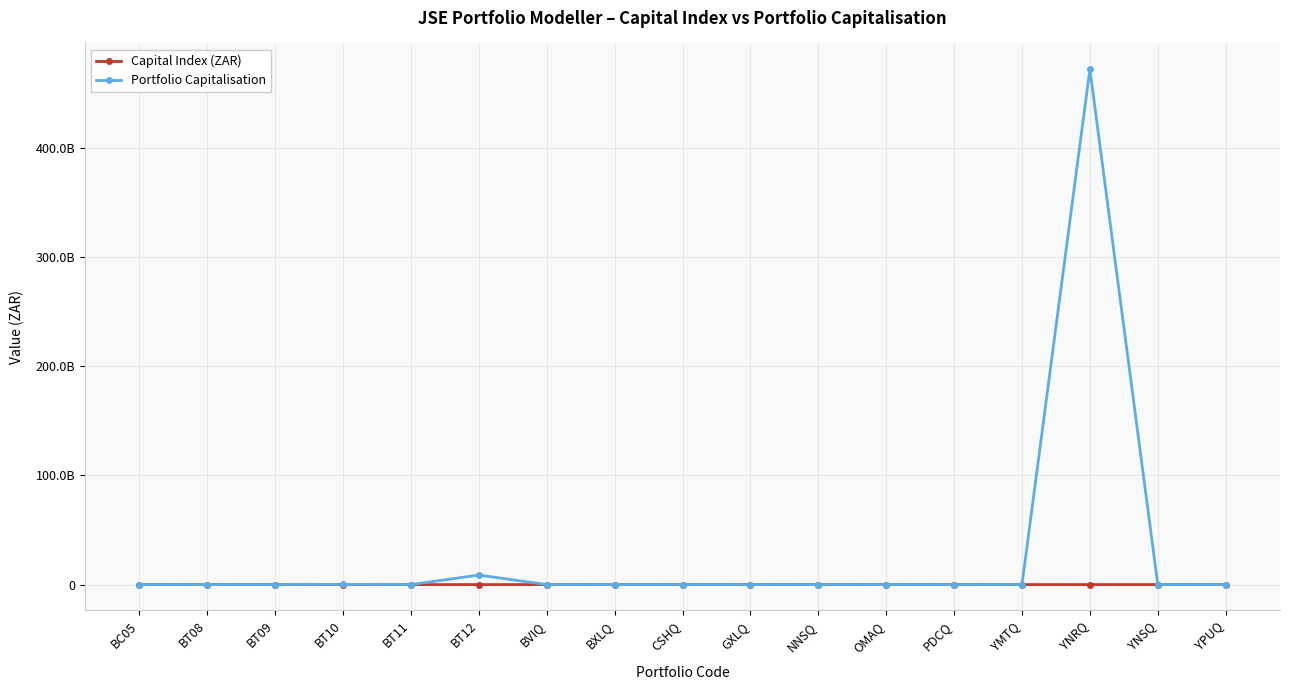

What are all the series names shown in the legend?

Capital Index (ZAR), Portfolio Capitalisation